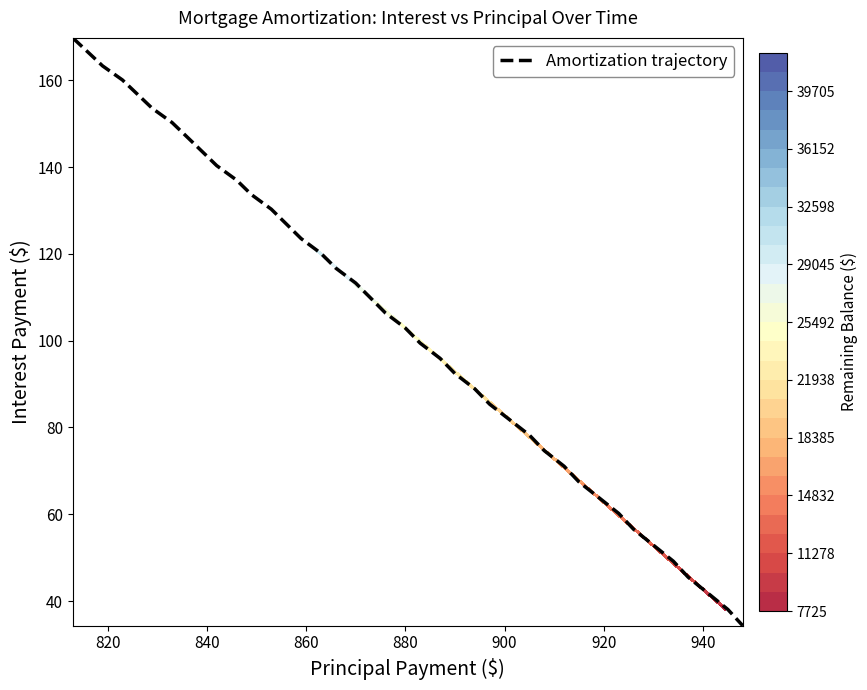

Reading left to right, what are all the values shown in this chart?

169.8	166.5	163.3	160.1	156.8	153.5	150.3	147.0	143.7	140.3	137.0	133.7	130.3	126.9	123.5	120.1	116.7	113.3	109.8	106.4	102.9	99.4	95.9	92.4	88.9	85.4	81.8	78.2	74.7	71.1	67.5	63.8	60.2	56.5	52.9	49.2	45.5	41.8	38.1	34.3